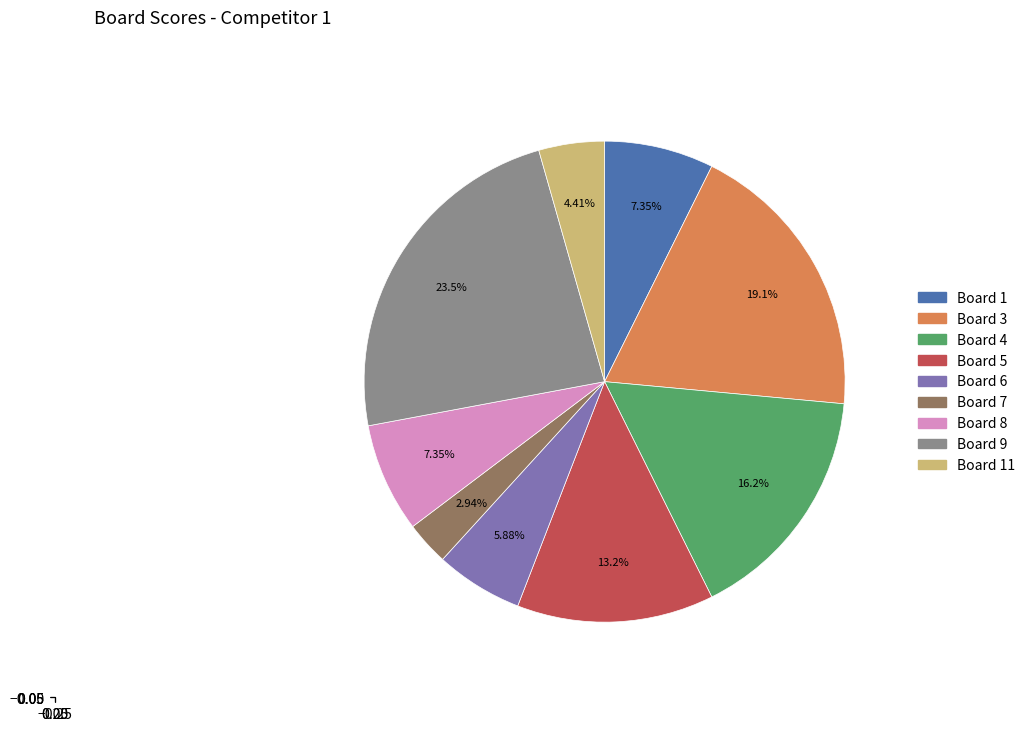

How many slices are in this pie chart?

9